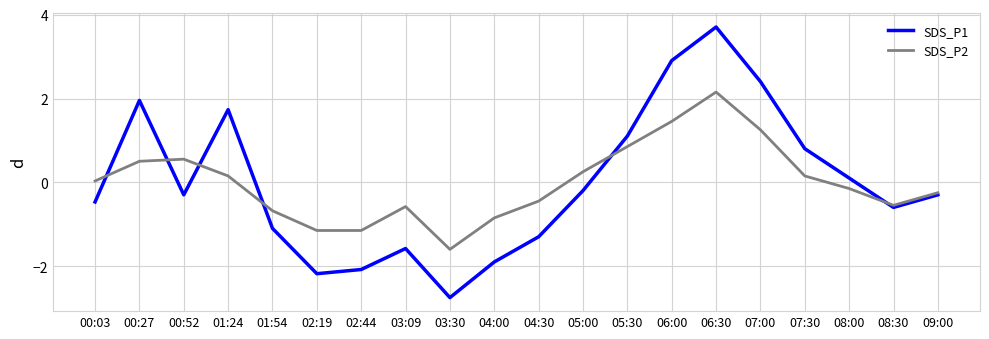

At which category is the sum across all series the highest?

06:30